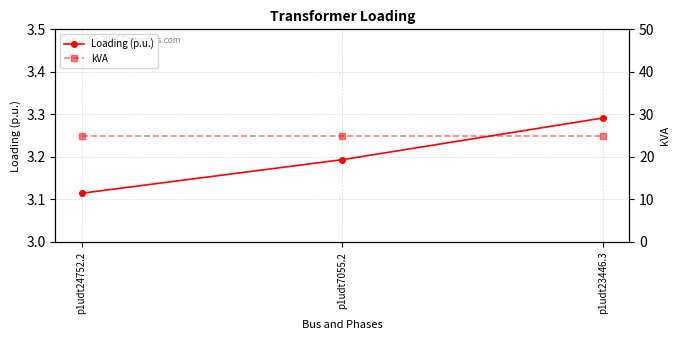

Count the number of categories in the chart.

3